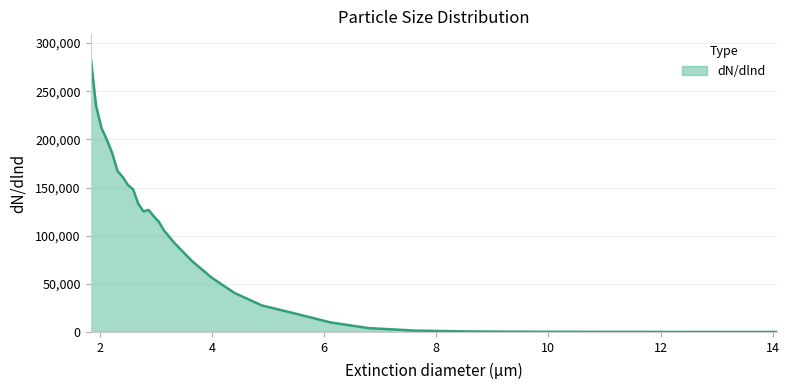

True or false: the data has more than 0 interior local peaks.

True